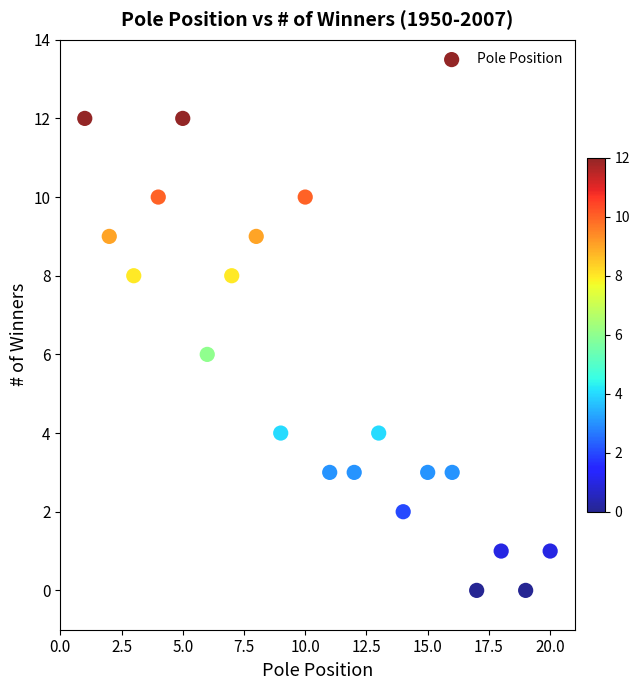

What is the range of Y values (max minus min)?

12